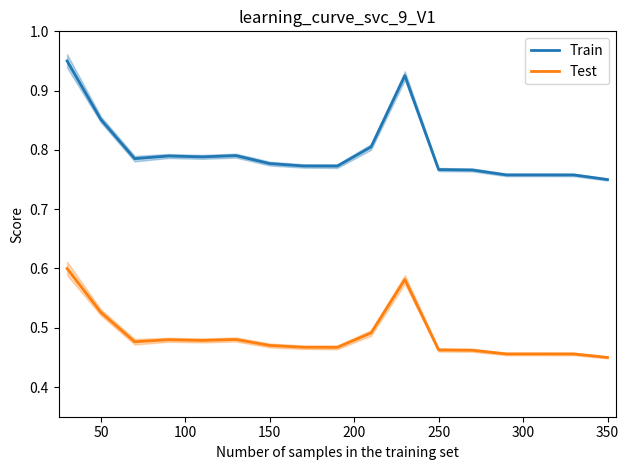

How many lines are shown in the chart?

2